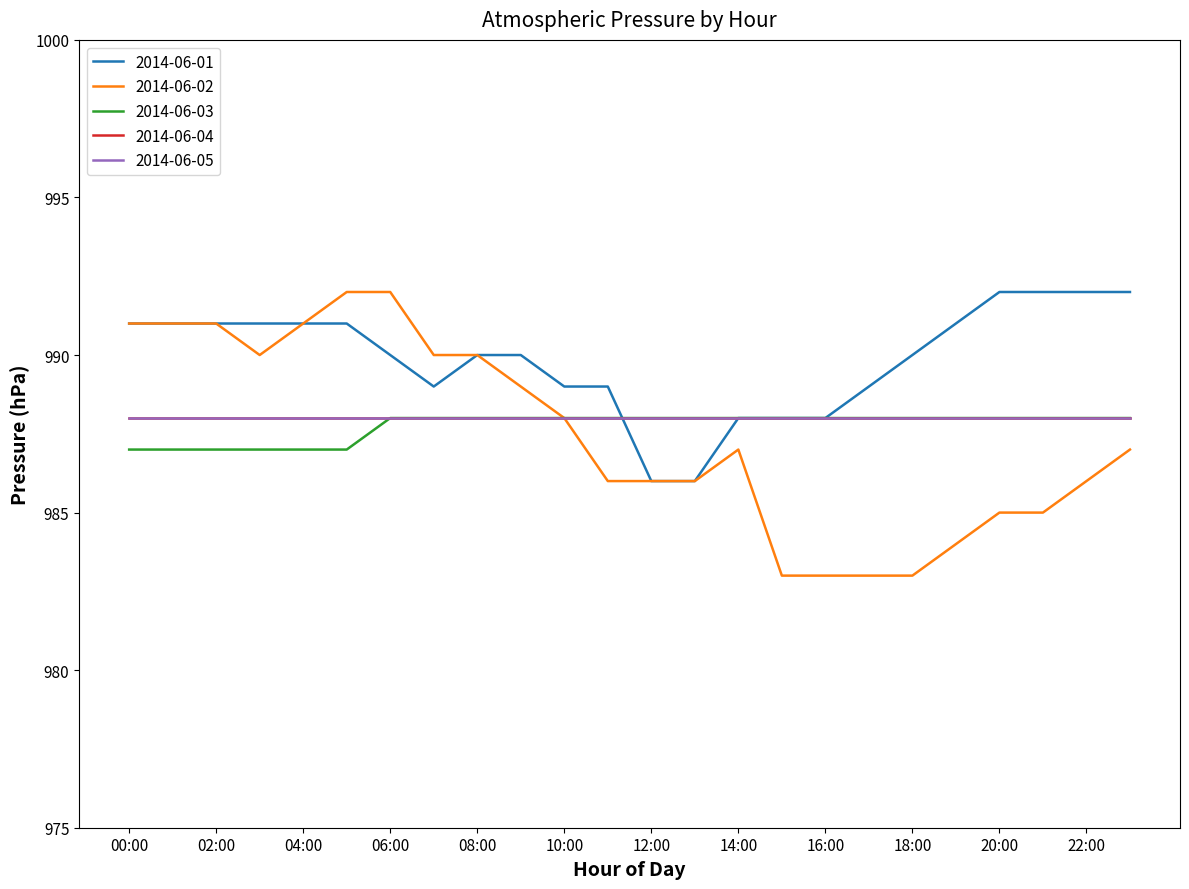

List the labels in order of 2014-06-01 value, largest first.

20:00, 21:00, 22:00, 23:00, 00:00, 01:00, 02:00, 03:00, 04:00, 05:00, 19:00, 06:00, 08:00, 09:00, 18:00, 07:00, 10:00, 11:00, 17:00, 14:00, 15:00, 16:00, 12:00, 13:00